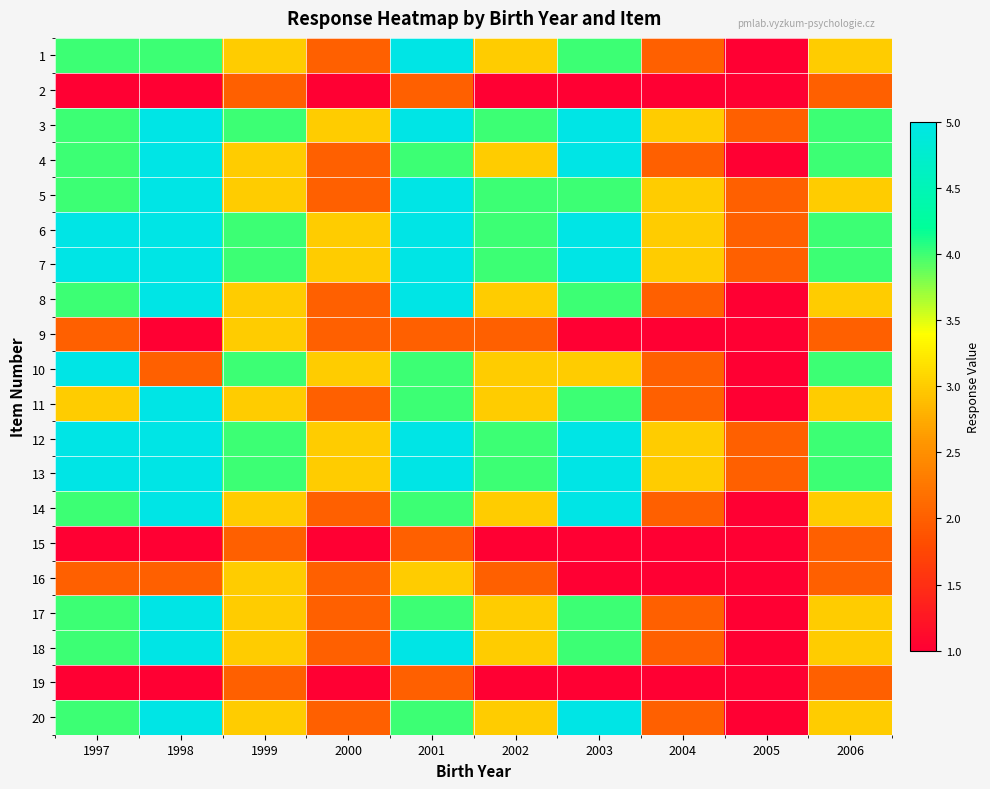

List the series in order of their peak value, highest first.

1, 3, 4, 5, 6, 7, 8, 10, 11, 12, 13, 14, 17, 18, 20, 9, 16, 2, 15, 19